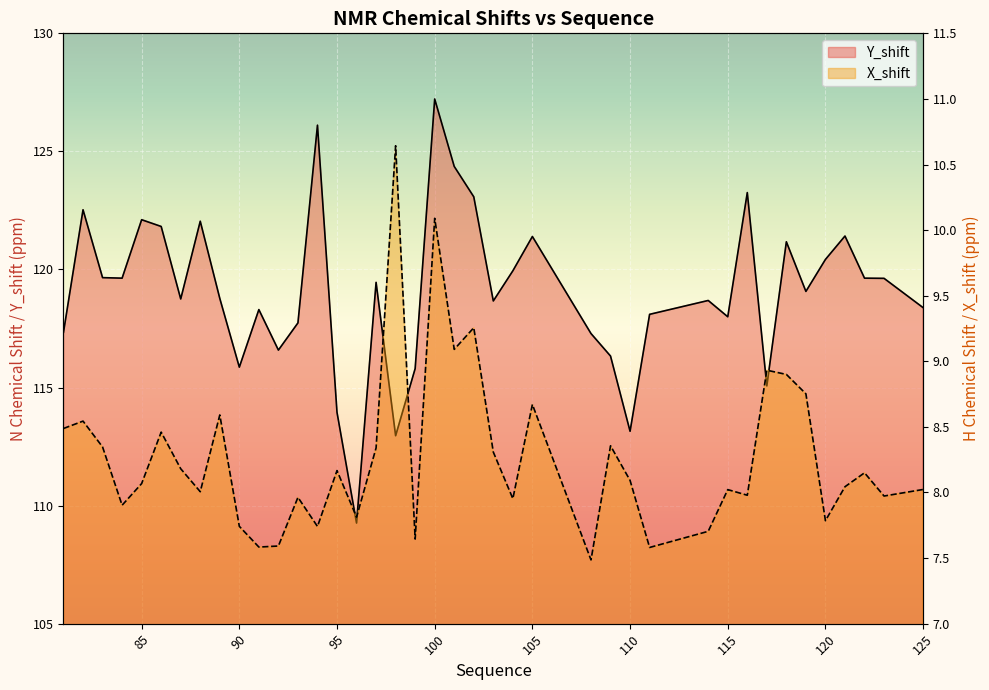

Rank the series at 125 from lowest to highest value.

X_shift, Y_shift